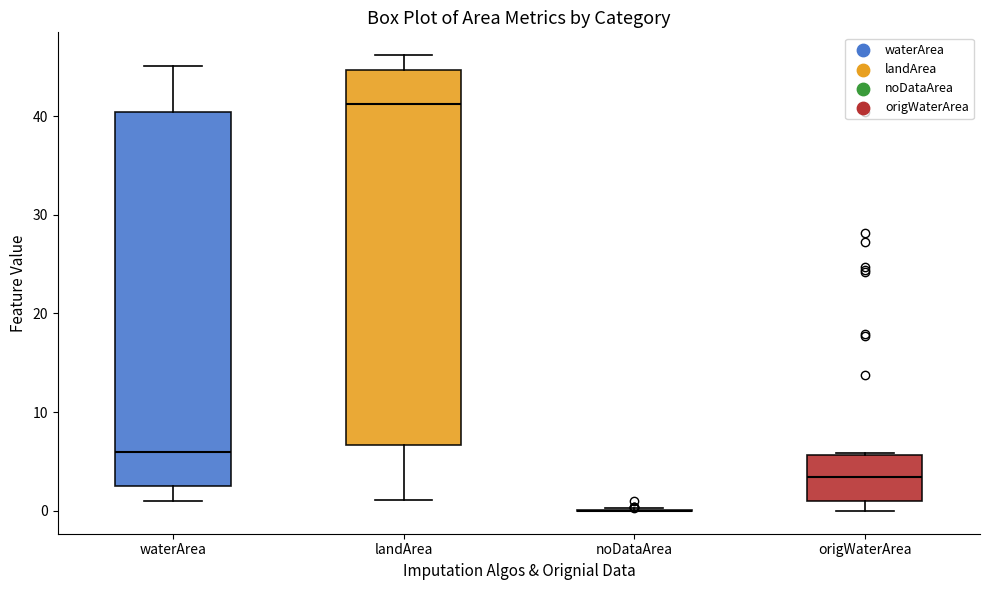

Reading left to right, read every box against the y-axis: the position of its median line, the range the box covers, and the ends of its whiskers. The values are not printed on the chart, so give them approximately, as read against the axis.

waterArea: median 6, box 3 to 40, whiskers 1 to 45
landArea: median 41, box 7 to 45, whiskers 1 to 46
noDataArea: box collapsed to a line at 0, whiskers 0 to 0
origWaterArea: median 3, box 1 to 6, whiskers 0 to 6